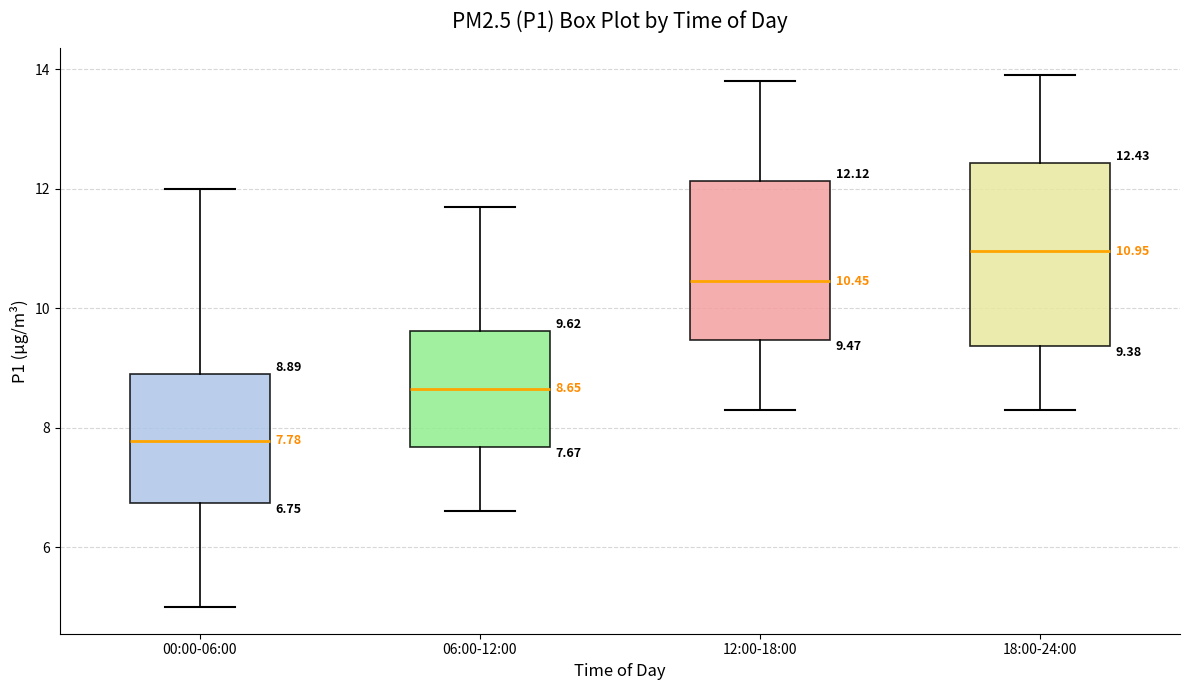

Which box has the highest median line?

18:00-24:00